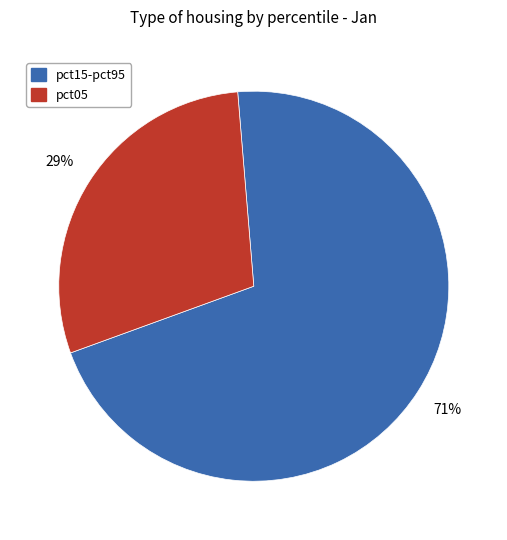

Do pct15-pct95 and pct05 together represent more than half of the pie?

Yes